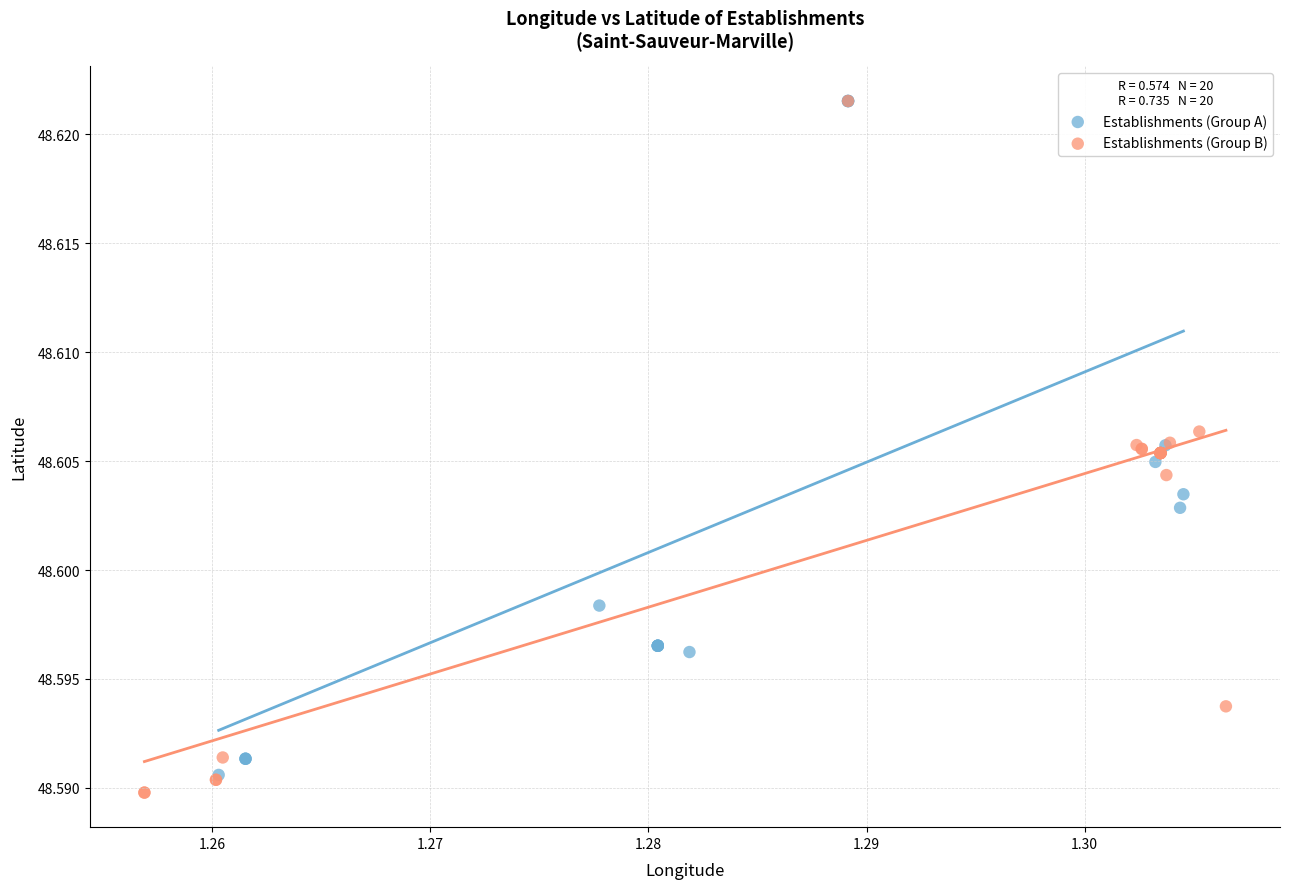

Which series contains the lowest Y value?

Establishments (Group B)